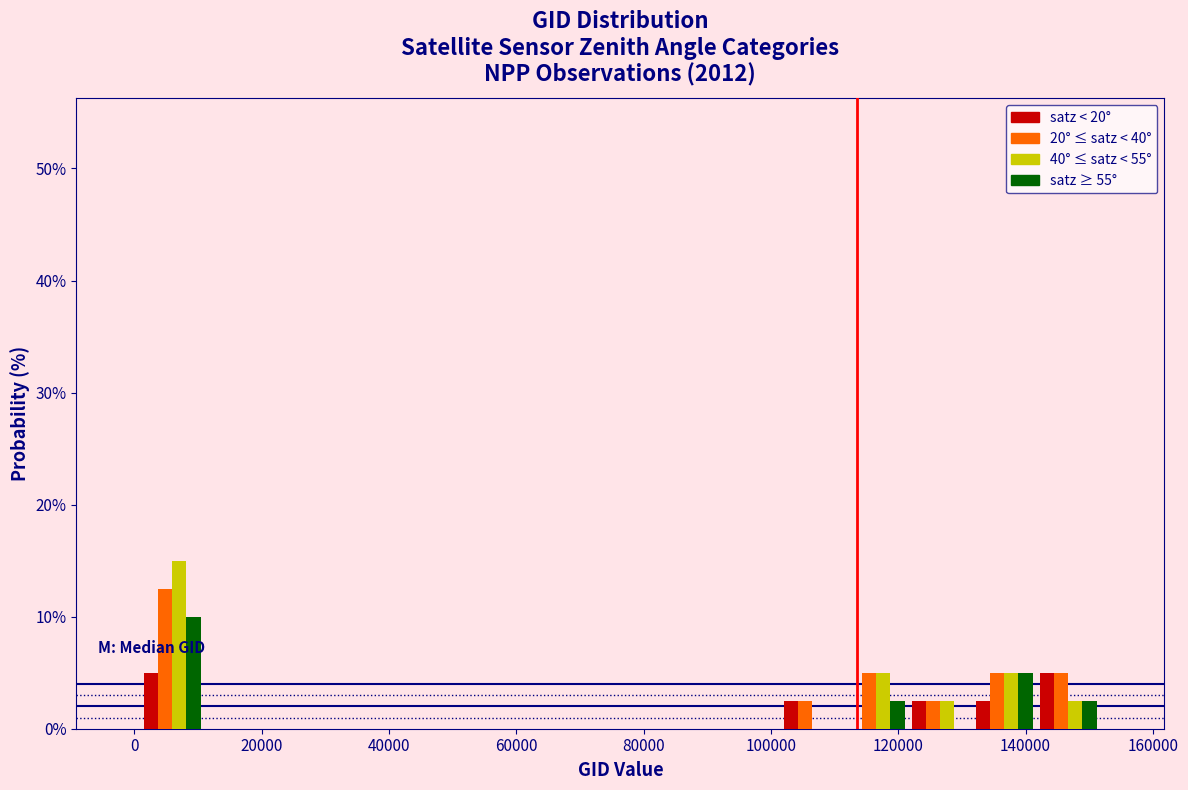

What is the height of the satz ≥ 55° bar covering 142000 to 152000 on the x-axis? Neither the bar edges nor the heights are printed on the chart, so give them approximately, as read against the axes.

3